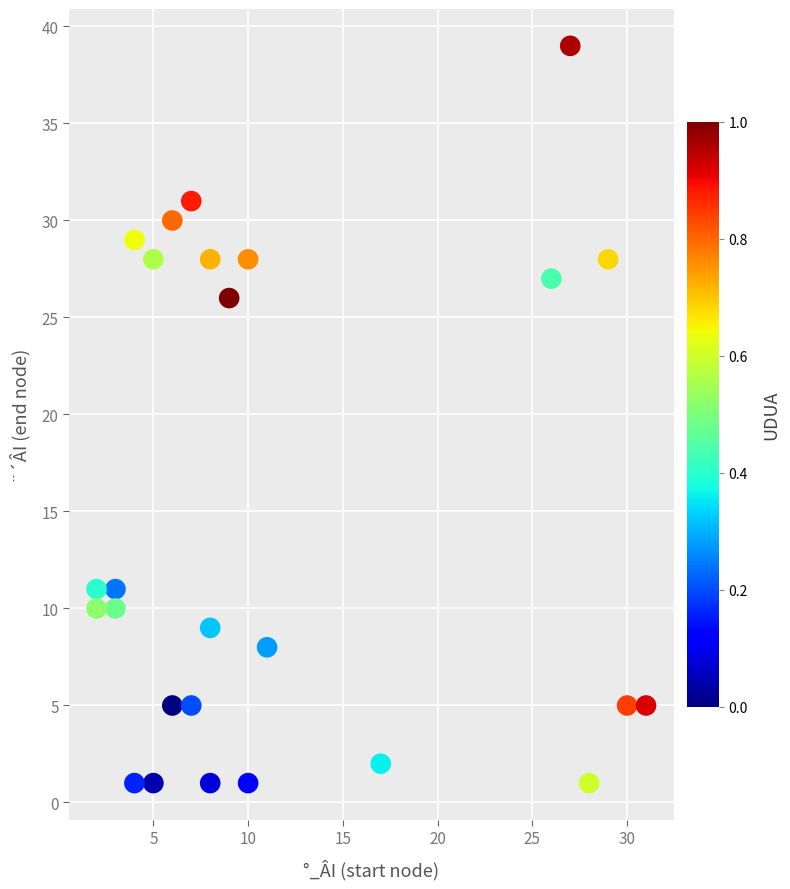

What is the range of Y values (max minus min)?

38